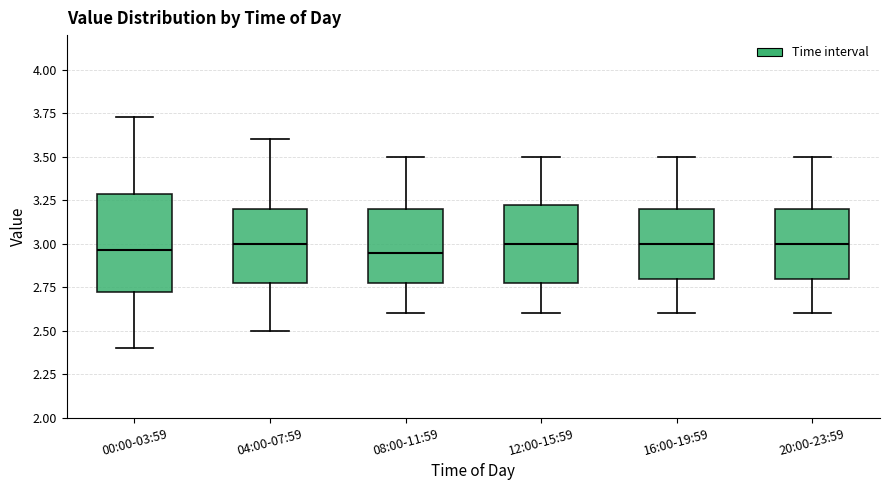

Which box is the tallest, from its lower edge to its upper edge?

00:00-03:59